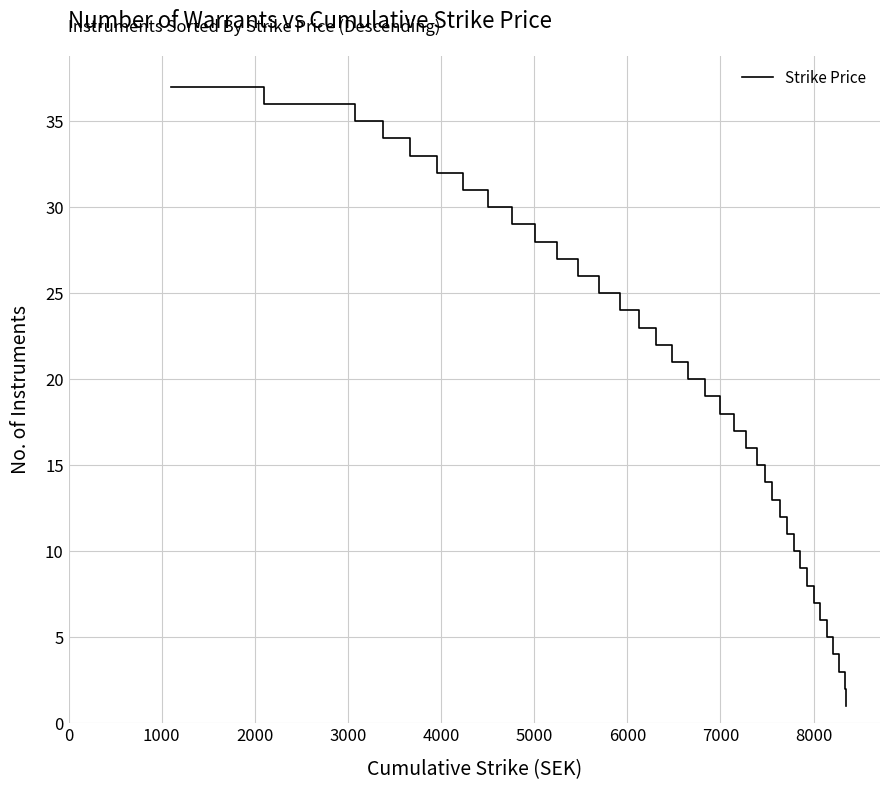

What is the difference between the maximum and minimum values?

36